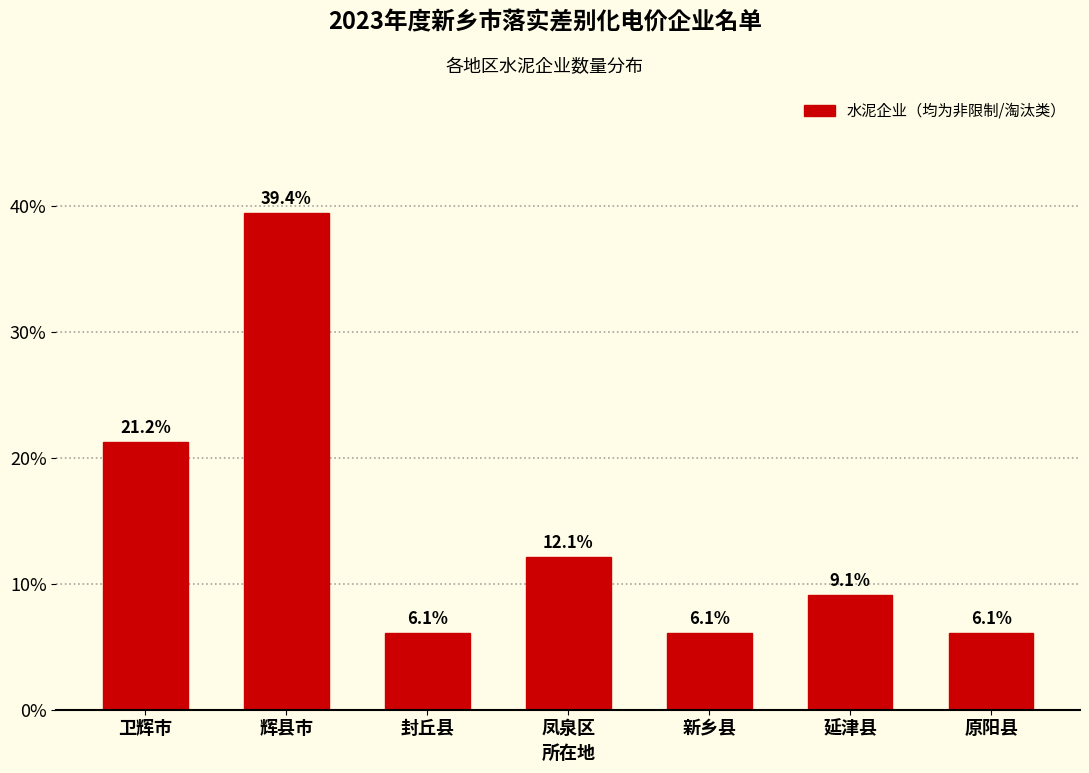

Reading left to right, extract all data points from this chart.

21.2	39.4	6.1	12.1	6.1	9.1	6.1